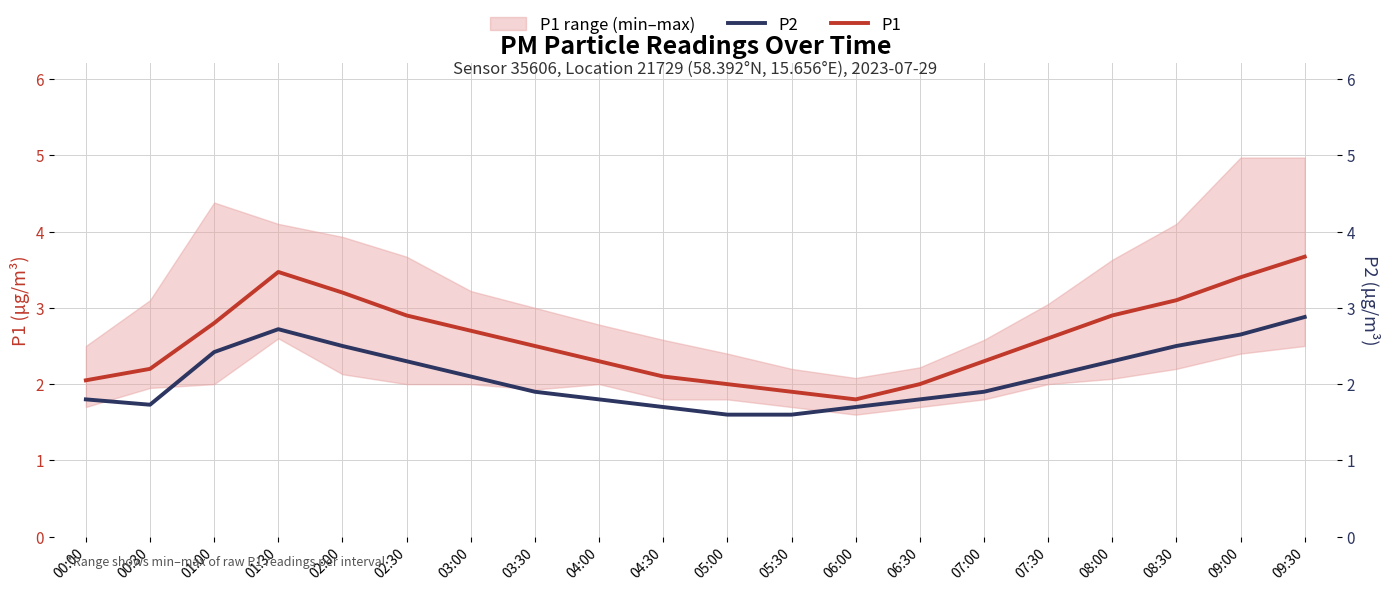

What value does the P2 series have at 08:00?

2.3